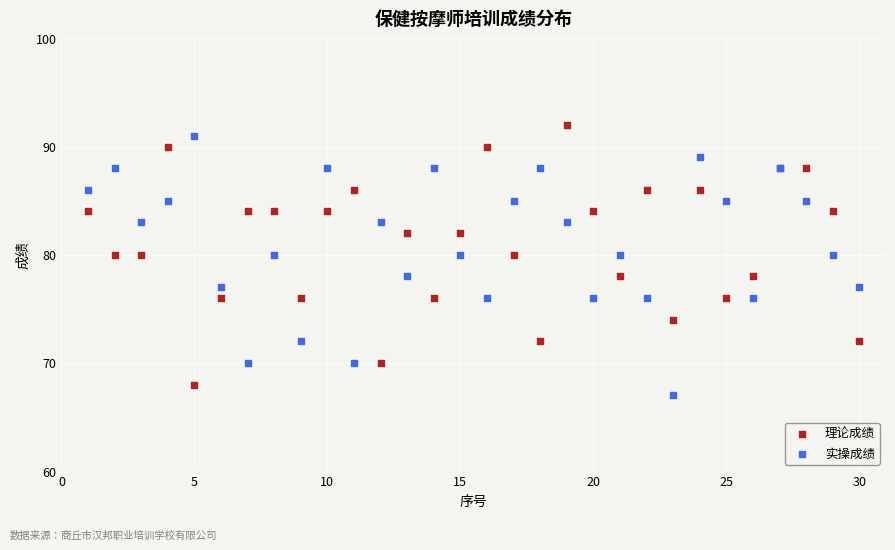

What is the X range (max minus min) for the scatter plot?

29